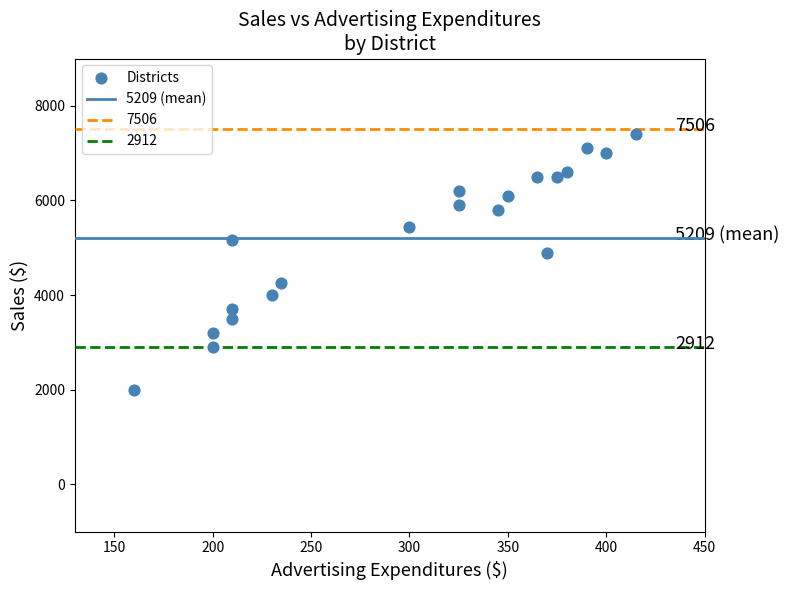

What is the range of Y values (max minus min)?

5400